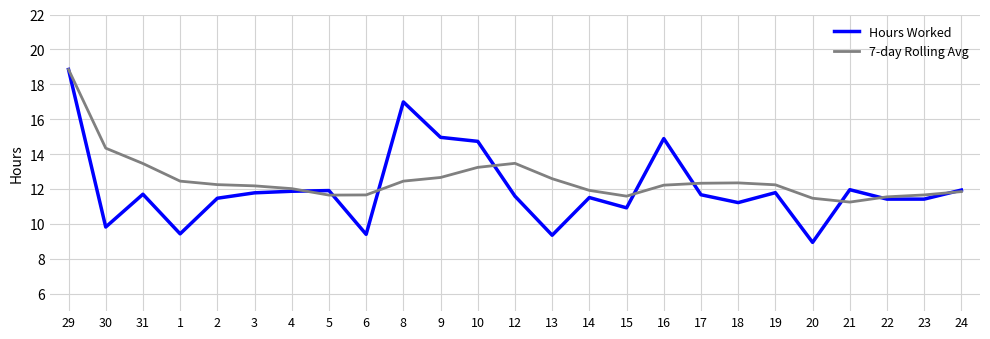

Read the 7-day Rolling Avg value at 12.

13.5